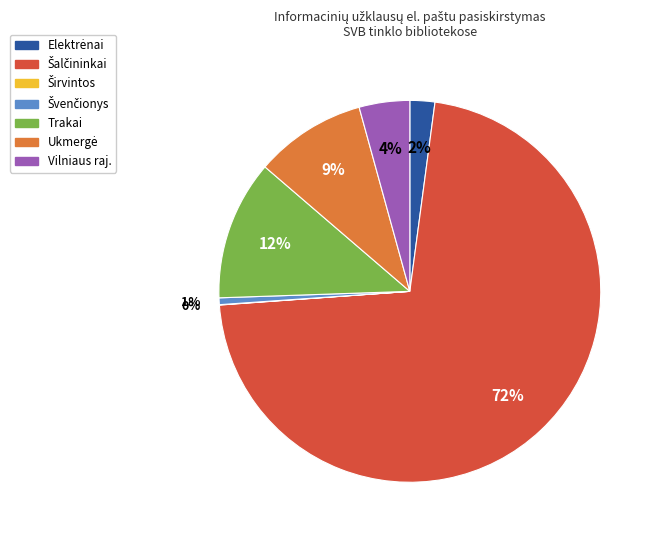

To the nearest percent, what portion does Trakai represent?

12%